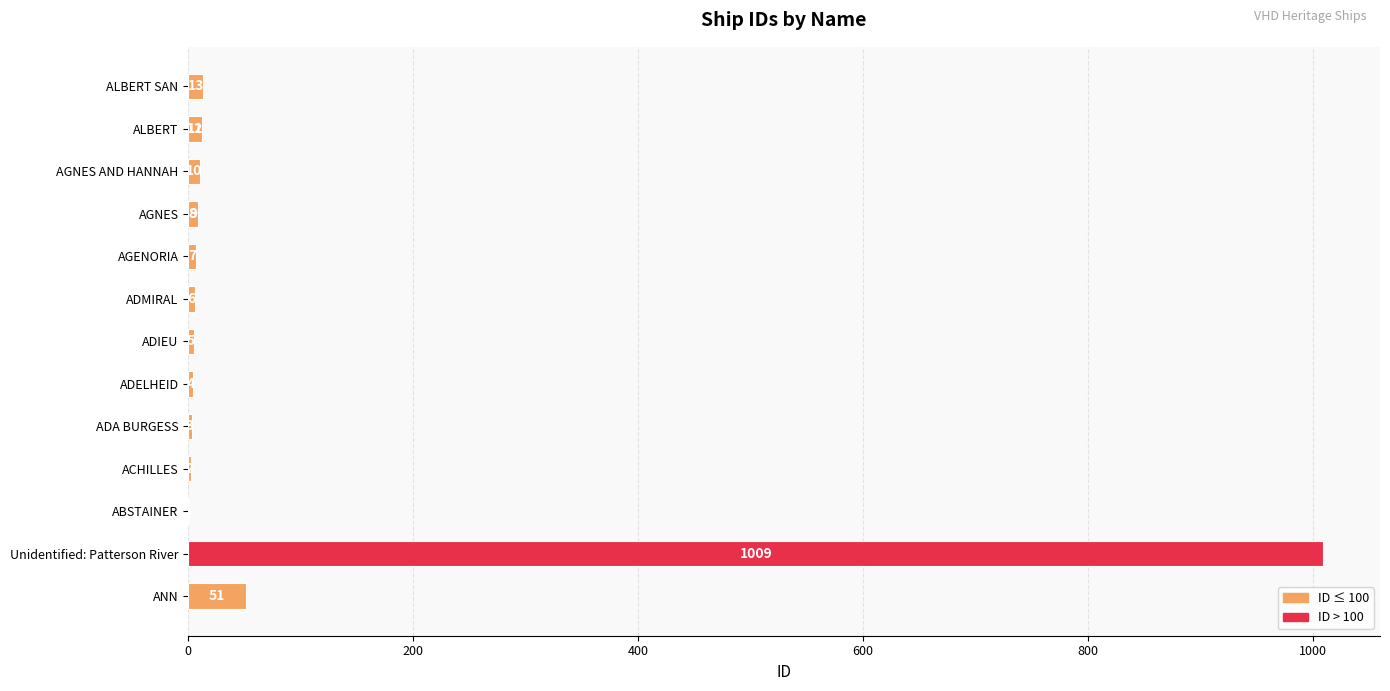

The value at Unidentified: Patterson River is 234. True or false?

False